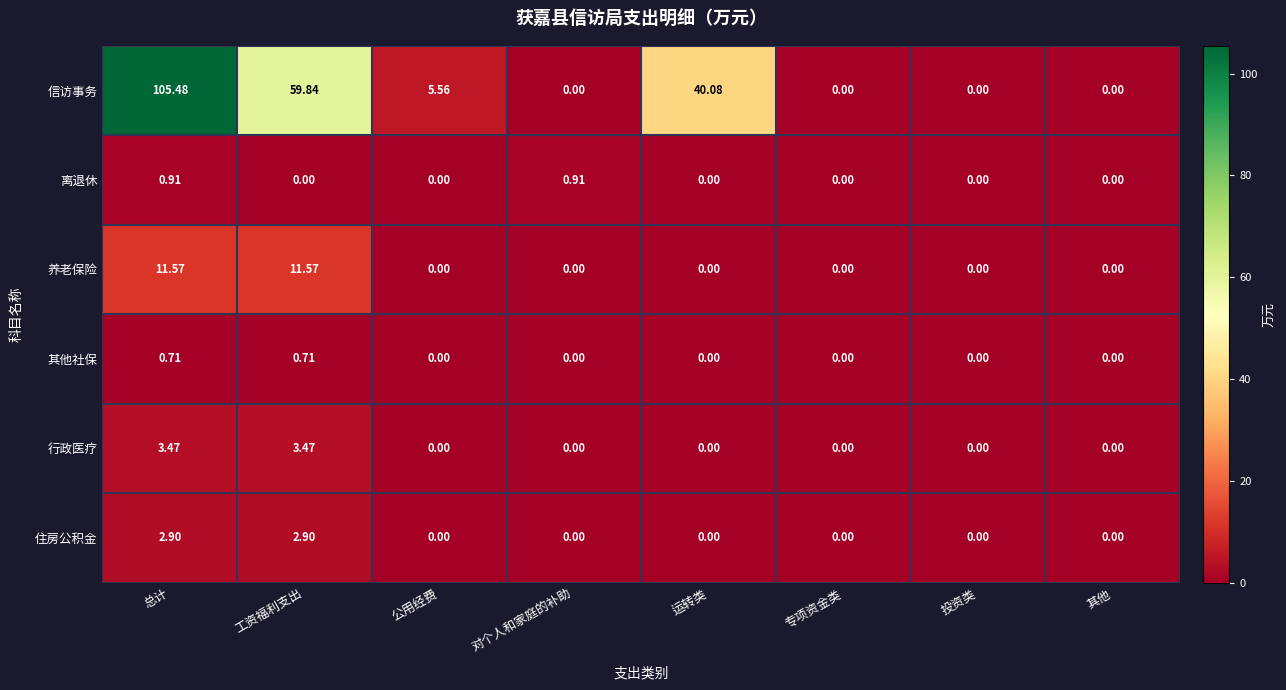

Rank the series by their maximum value, from lowest to highest.

其他社保, 离退休, 住房公积金, 行政医疗, 养老保险, 信访事务